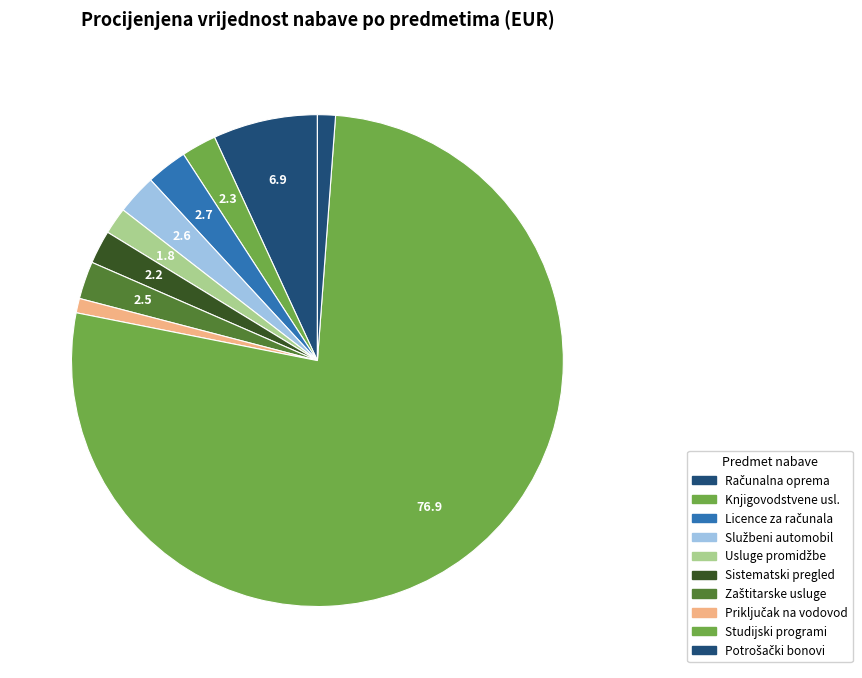

Count the number of slices in the pie.

10